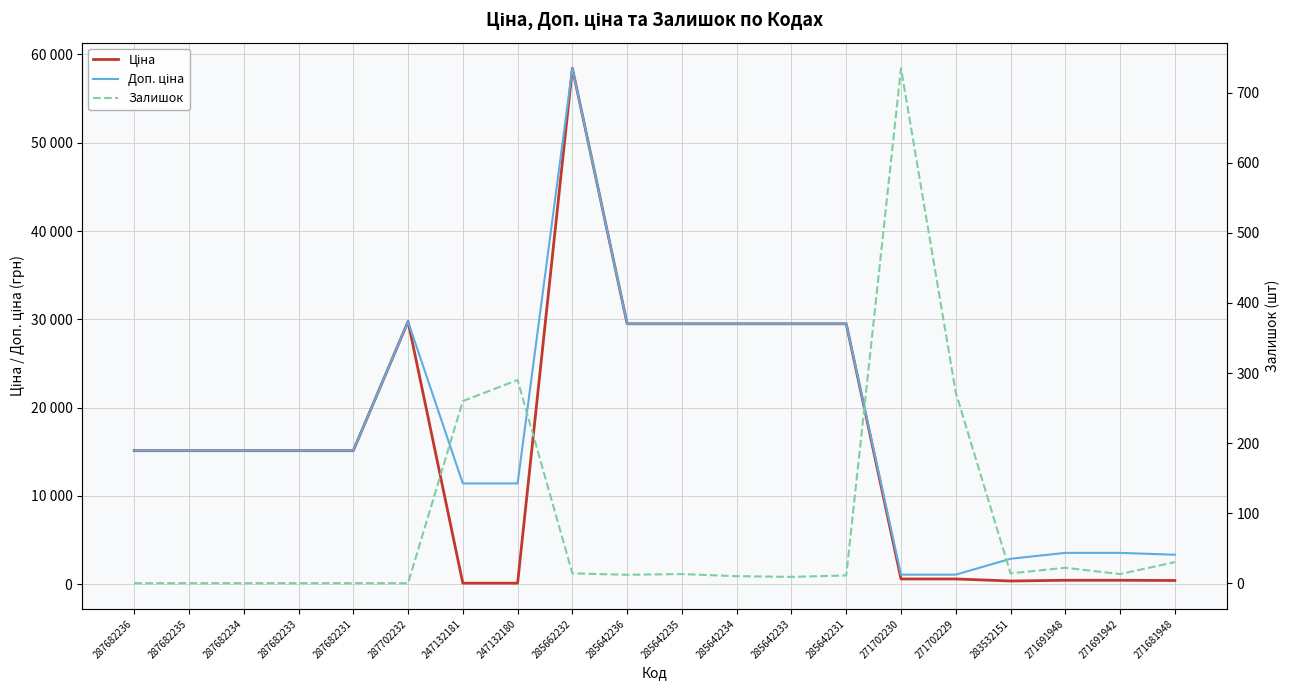

Reading right to left, what are all the values shown in this chart?

Ціна: 271681948=416.6	271691942=443.1	271691948=443.1	283532151=359.9	271702229=589.9	271702230=589.9	285642231=29491.5	285642233=29491.5	285642234=29491.5	285642235=29491.5	285642236=29491.5	285662232=58426.5	247132180=114.1	247132181=114.1	287702232=29747.2	287682231=15120.0	287682233=15120.0	287682234=15120.0	287682235=15120.0	287682236=15120.0
Доп. ціна: 271681948=3332.5	271691942=3545.0	271691948=3545.0	283532151=2878.8	271702229=1081.7	271702230=1081.7	285642231=29491.5	285642233=29491.5	285642234=29491.5	285642235=29491.5	285642236=29491.5	285662232=58426.5	247132180=11410.0	247132181=11410.0	287702232=29747.2	287682231=15120.0	287682233=15120.0	287682234=15120.0	287682235=15120.0	287682236=15120.0
Залишок: 271681948=30.0	271691942=13.0	271691948=22.0	283532151=14.0	271702229=272.0	271702230=735.0	285642231=11.0	285642233=9.0	285642234=10.0	285642235=13.0	285642236=12.0	285662232=14.0	247132180=290.0	247132181=260.0	287702232=0.0	287682231=0.0	287682233=0.0	287682234=0.0	287682235=0.0	287682236=0.0